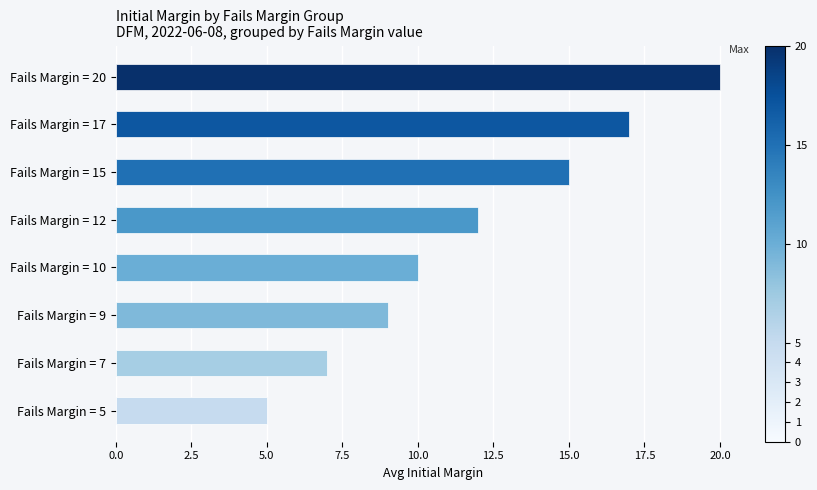

What is the maximum value shown in the chart?

20